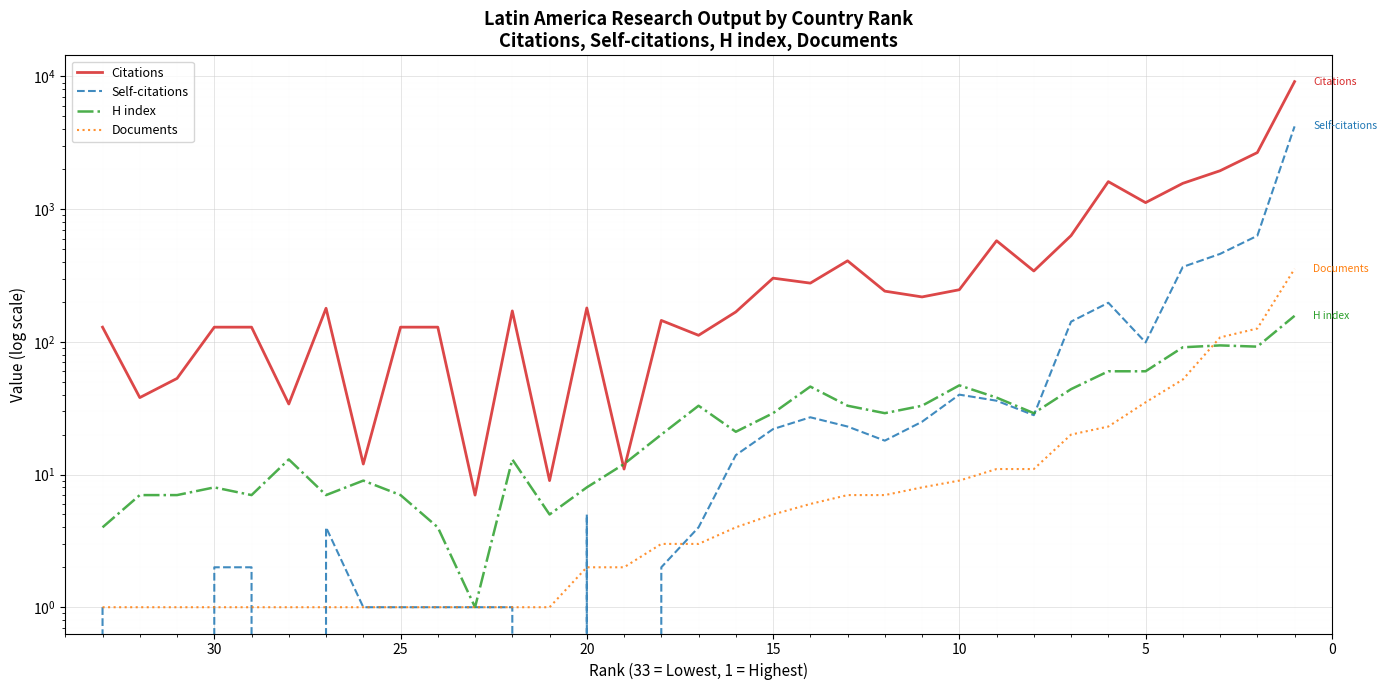

Which series has the largest range (max minus min)?

Citations